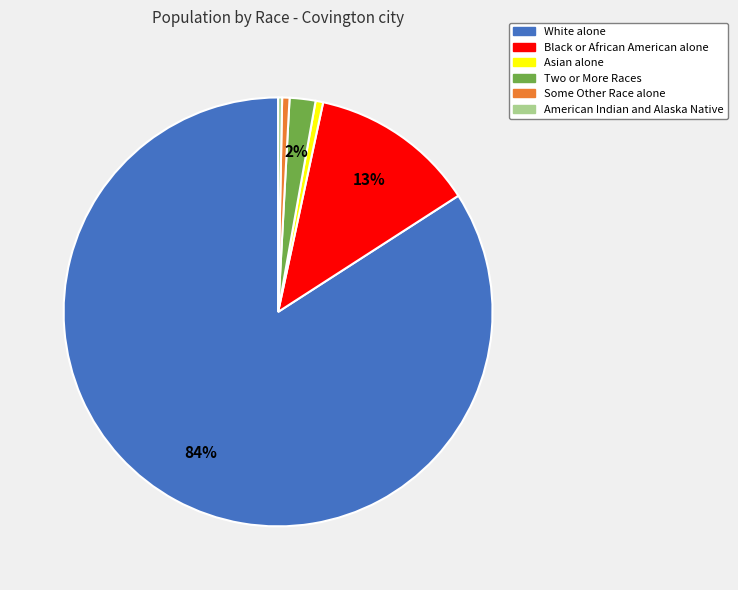

Does White alone account for over 50% of the chart?

Yes